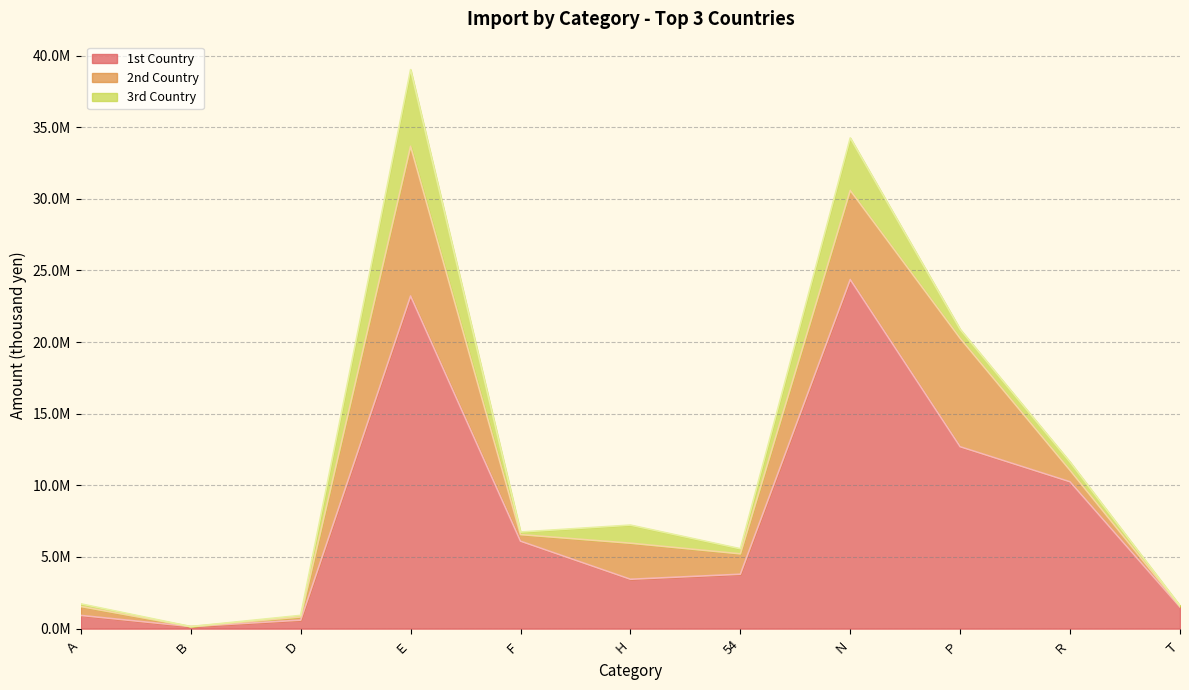

In 3rd Country, how many points are higher than both neighbors (excluding endpoints)?

3